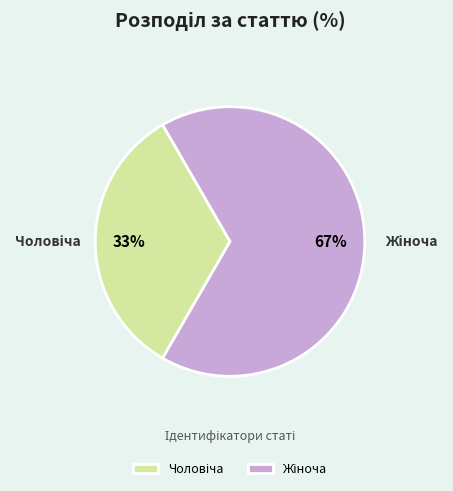

How many segments does this pie chart have?

2